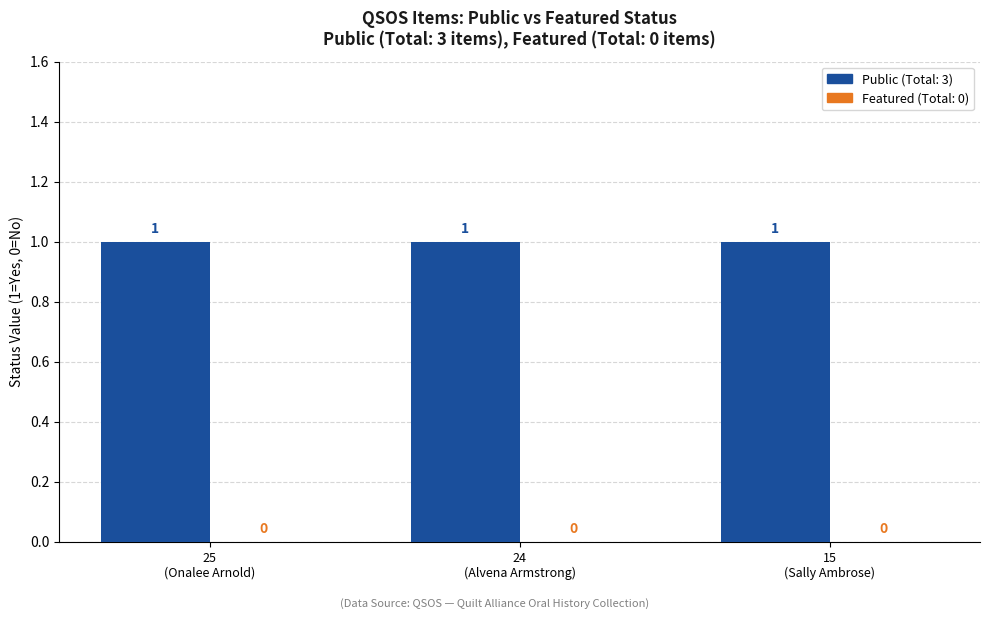

Is it true that Featured equals 0 at 25
(Onalee Arnold)?

True